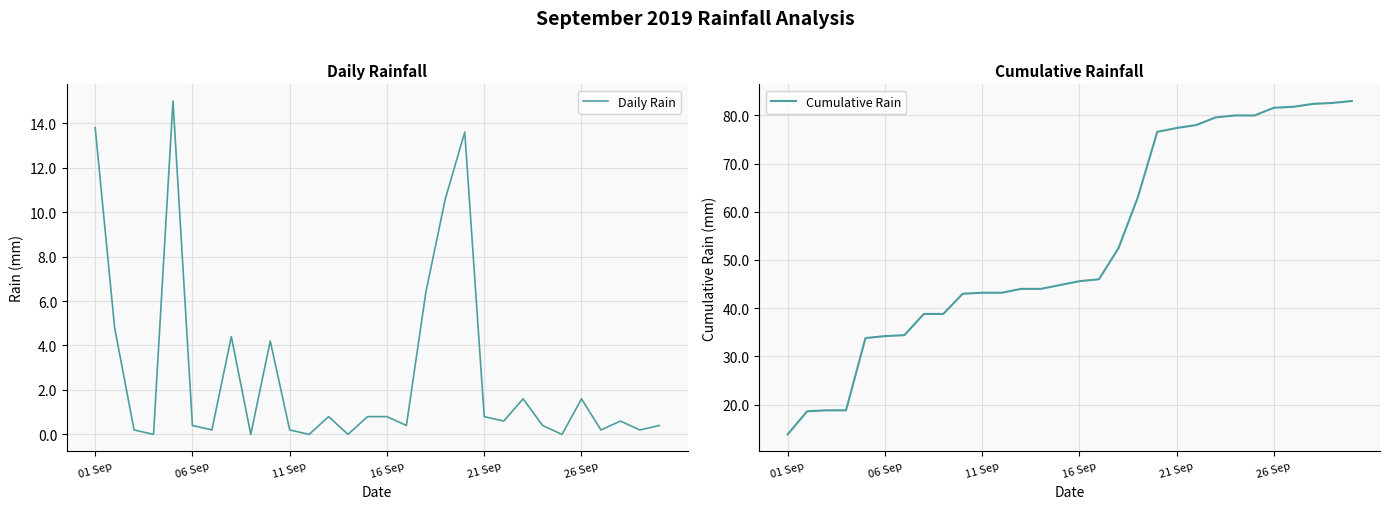

At how many categories does at least one series exceed 50?

13